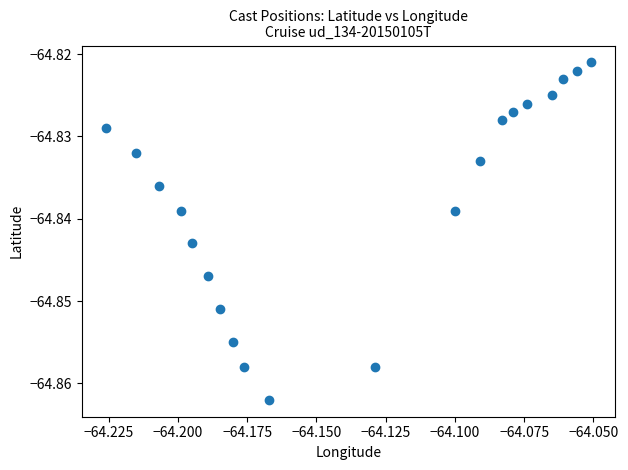

How many points are shown in the scatter plot?

20